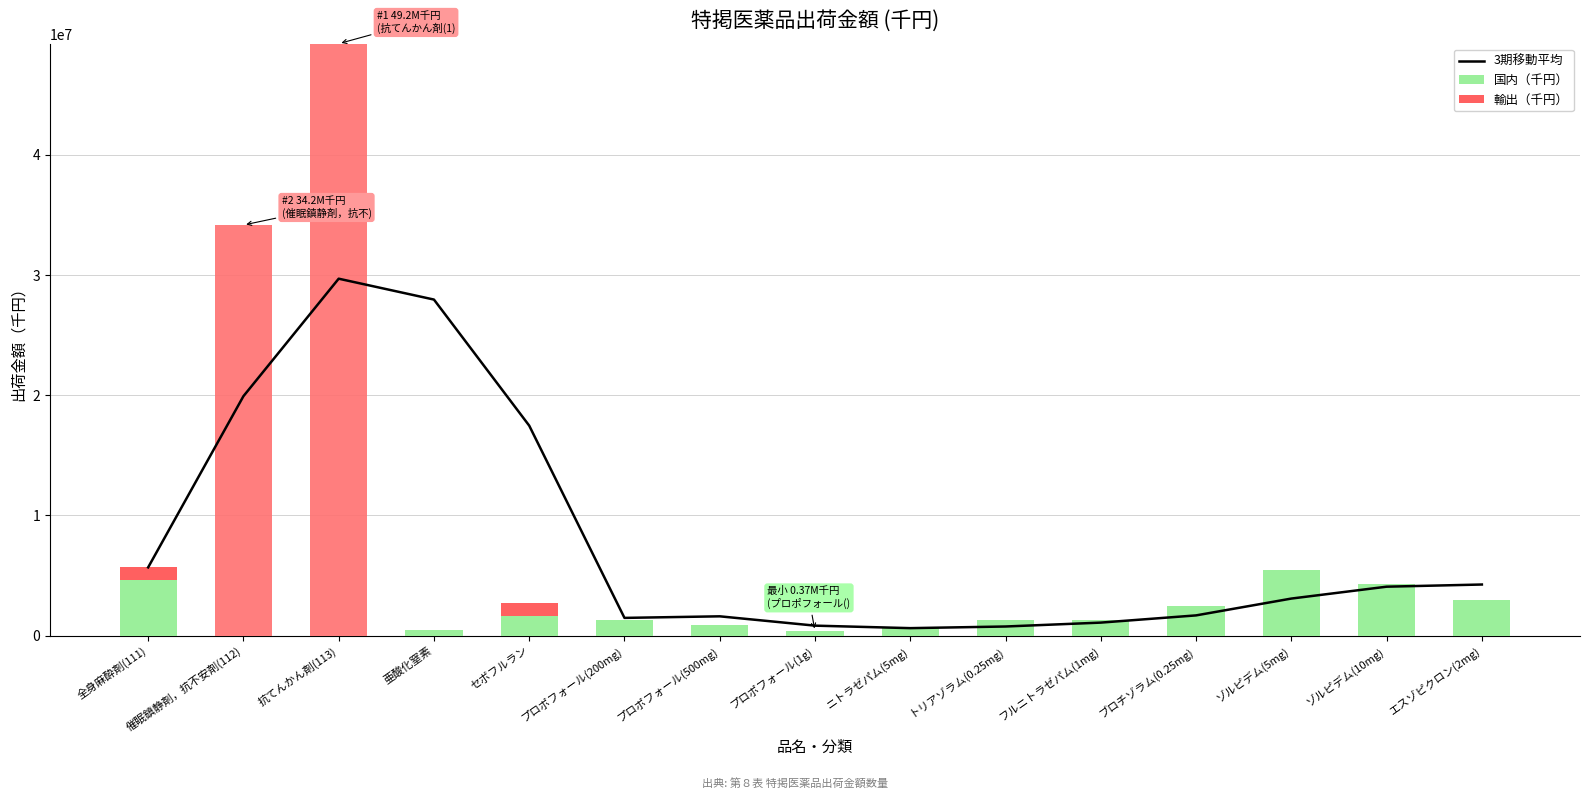

Is it true that 国内（千円） equals 495284.3 at プロポフォール(1g)?

False